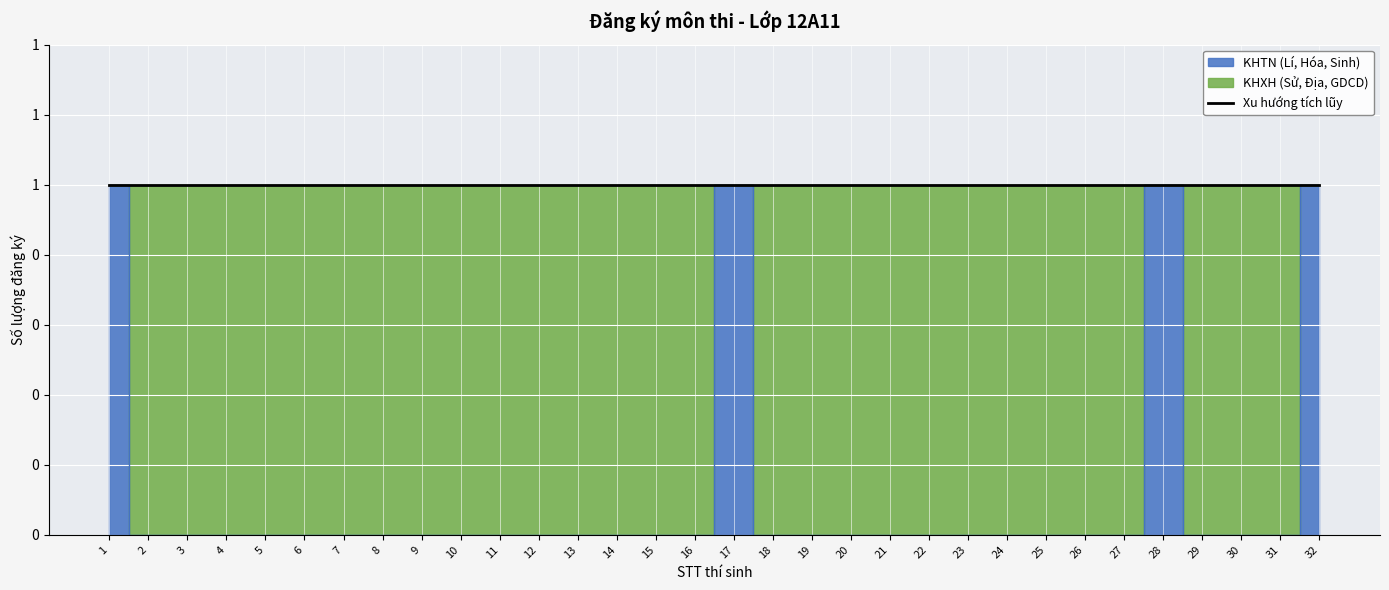

What is the greatest value displayed?

1